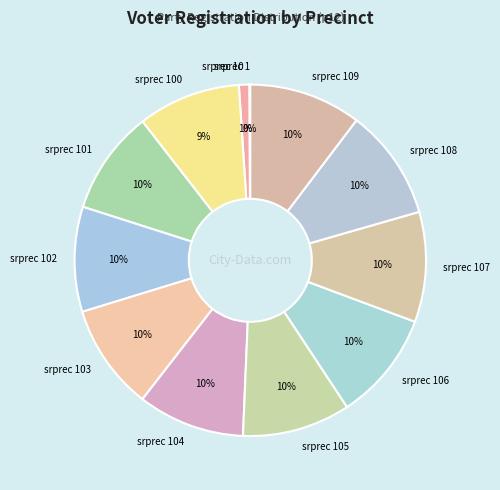

Is there any slice that represents more than half of the pie?

No